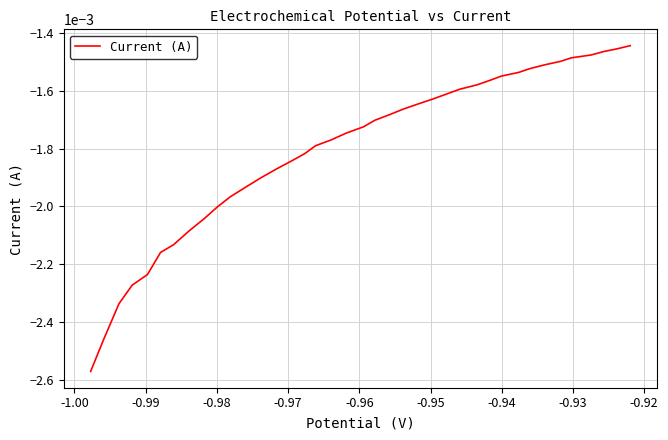

True or false: there are more than 1 points higher than both neighbors.

False